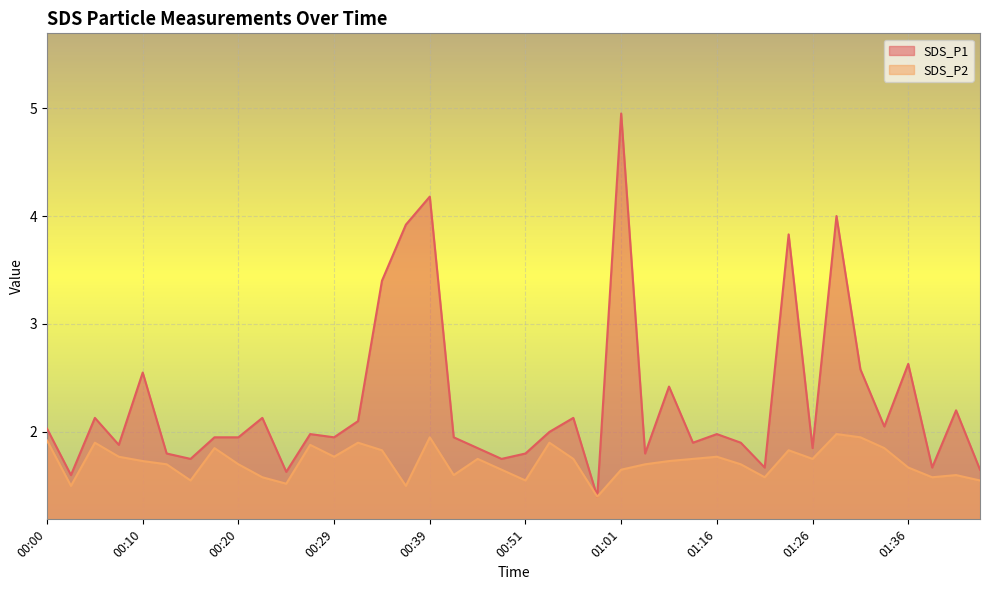

Is it true that SDS_P1 equals 0.9 at 00:44?

False